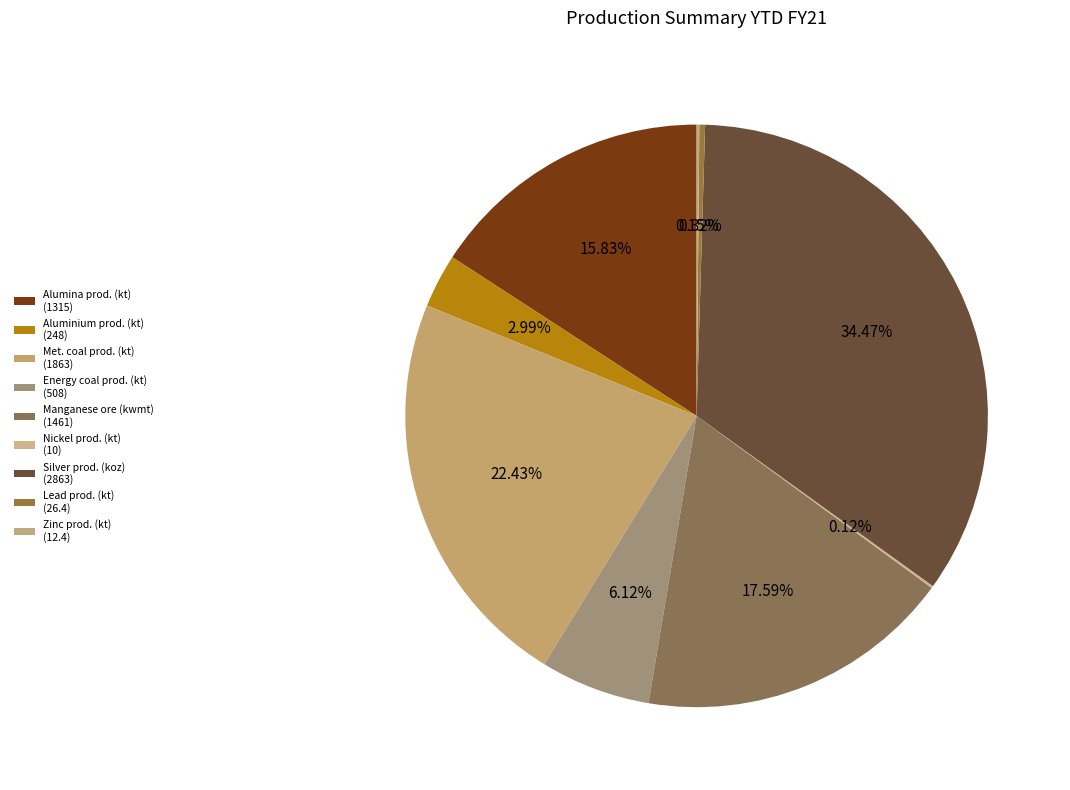

How many slices are in this pie chart?

9